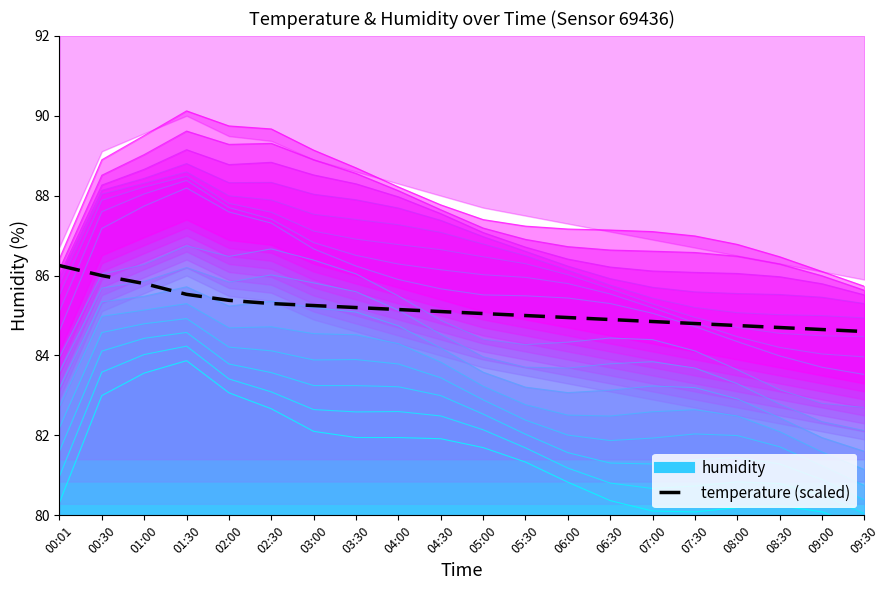

At which label does the data first exceed 85?

00:01